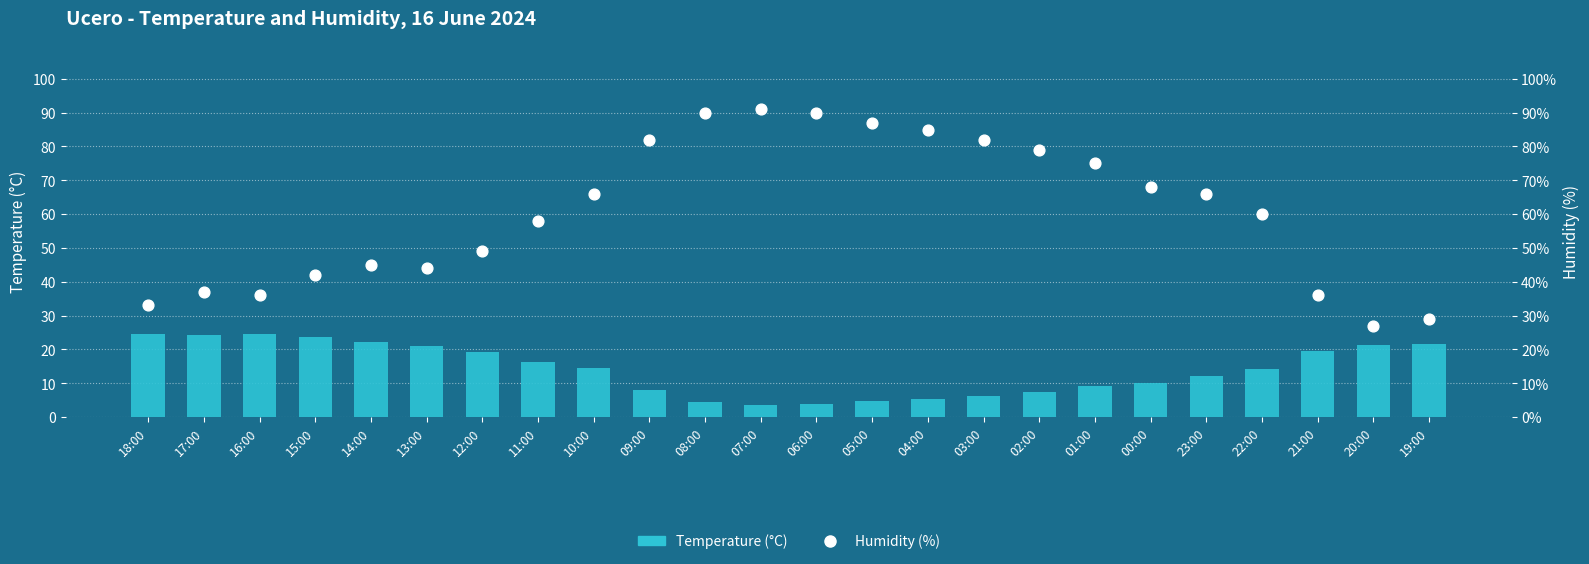

Is the value of Temperature (°C) at 03:00 greater than the value of Humidity (%) at 01:00?

No